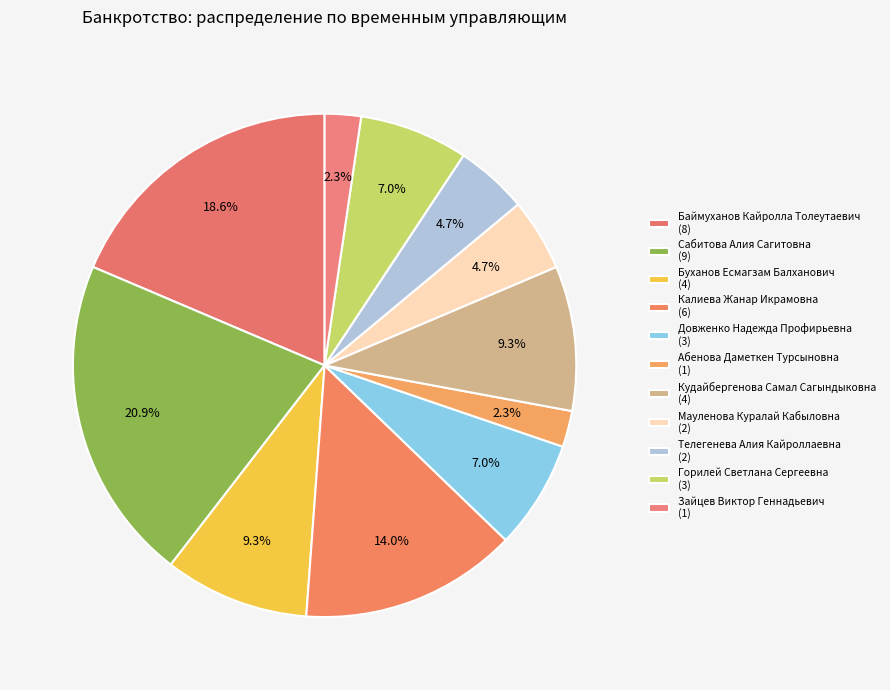

Which slice is the smallest?

Абенова Даметкен Турсыновна